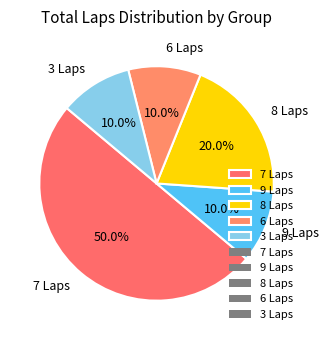

To the nearest percent, what is the average slice percentage?

20%